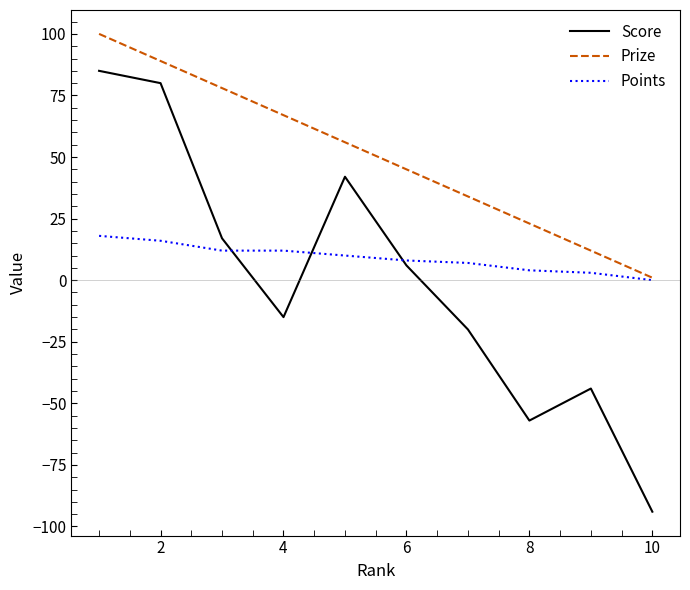

True or false: Score and Prize cross at least once.

False